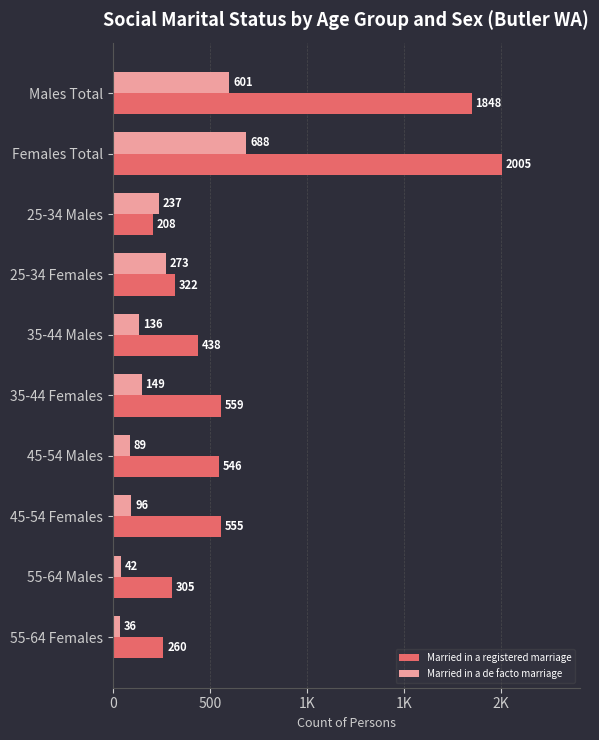

What are all the series names shown in the legend?

Married in a registered marriage, Married in a de facto marriage